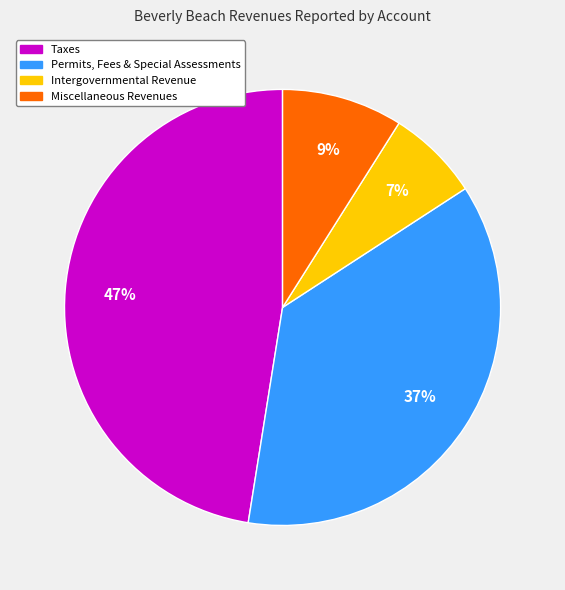

To the nearest percent, what is the average slice percentage?

25%